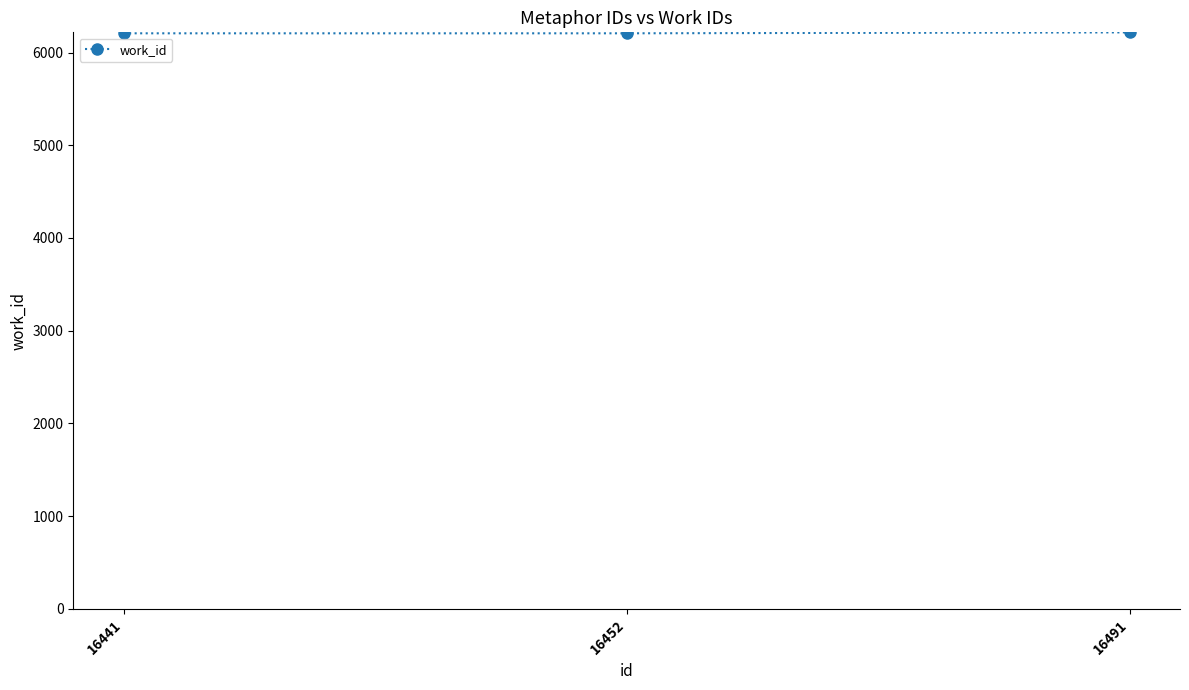

How many values are between 6207 and 6217?

3